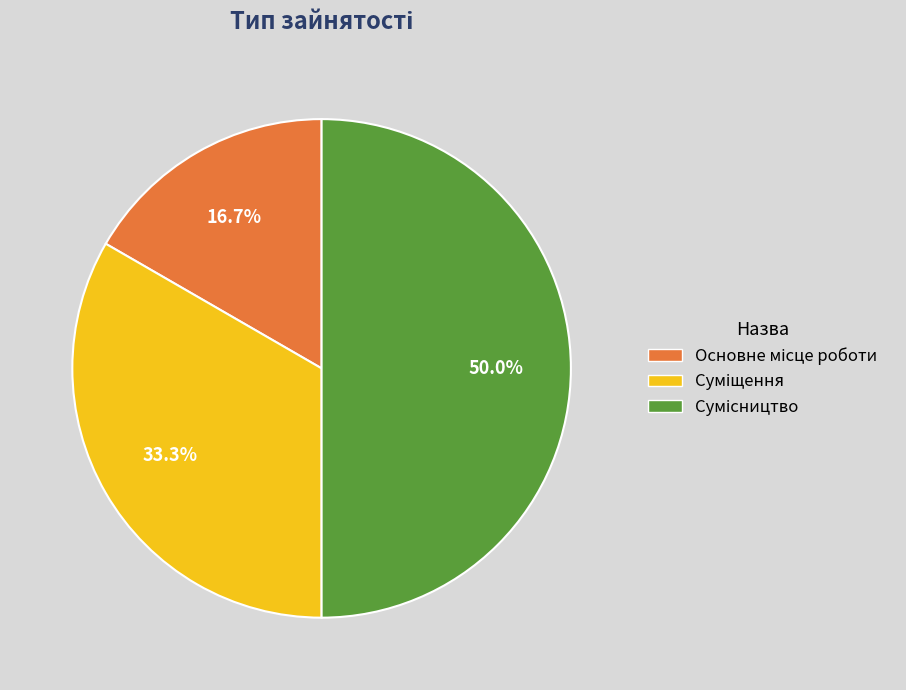

To the nearest percent, what portion does Сумісництво represent?

50%